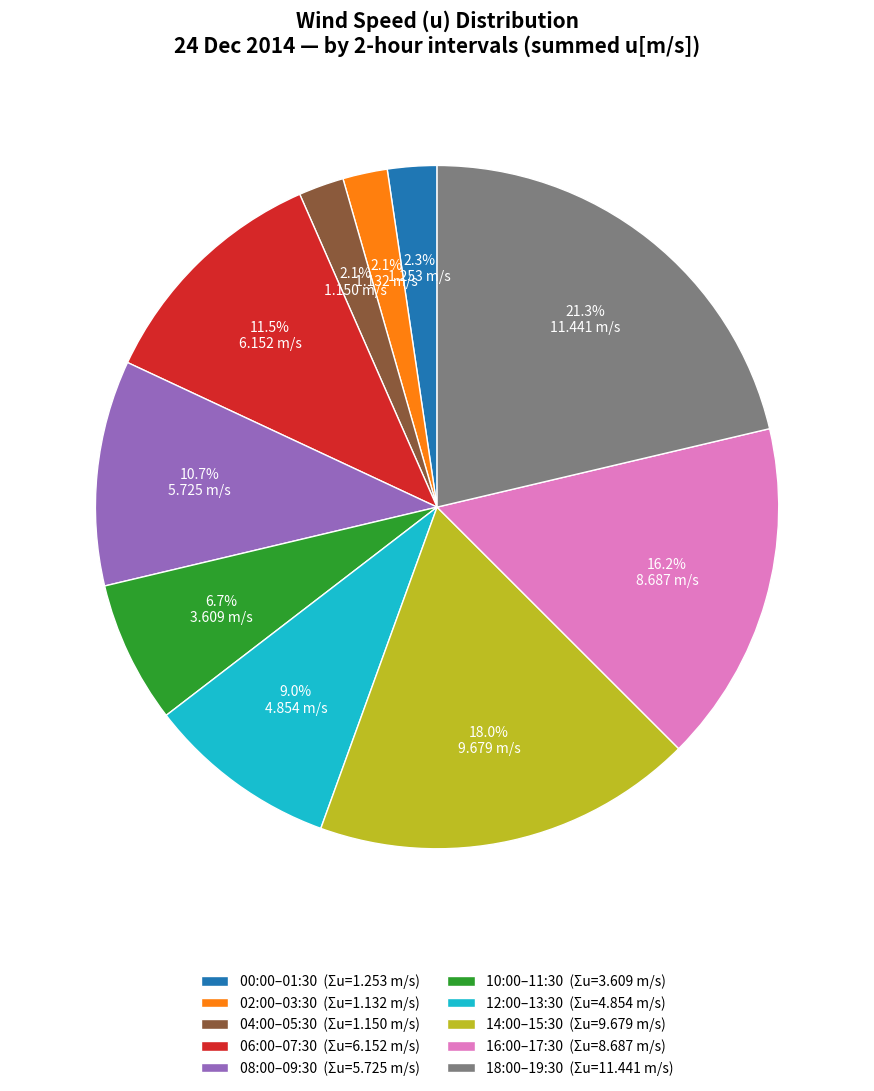

How many slices are in this pie chart?

10